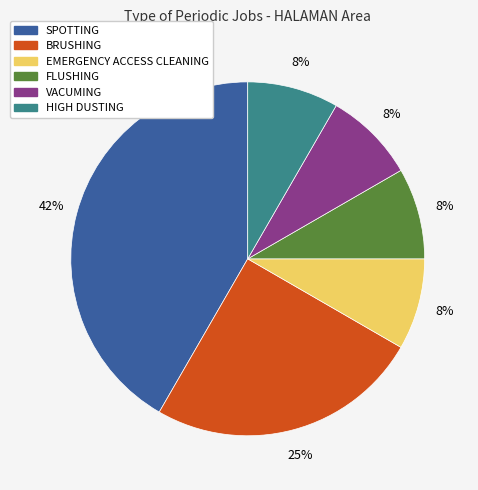

True or false: FLUSHING accounts for 21% of the total.

False